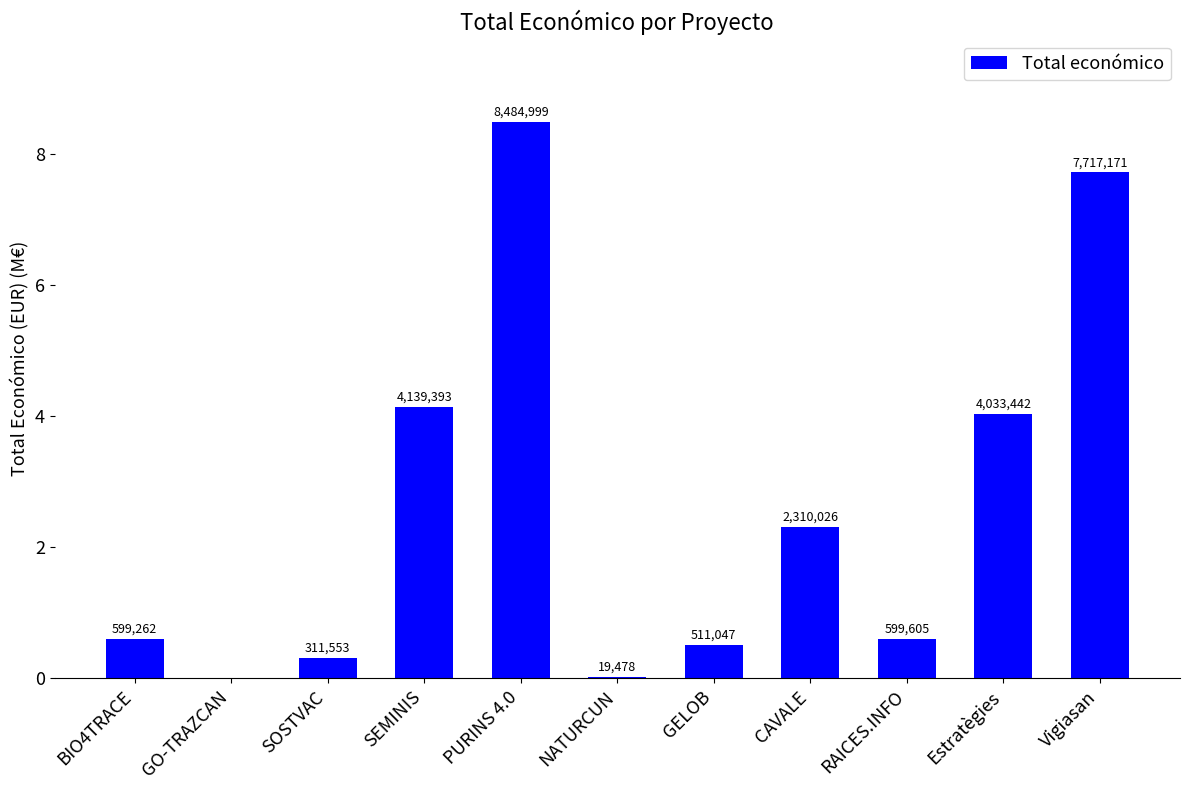

True or false: the data shows 0.1 at SOSTVAC.

False